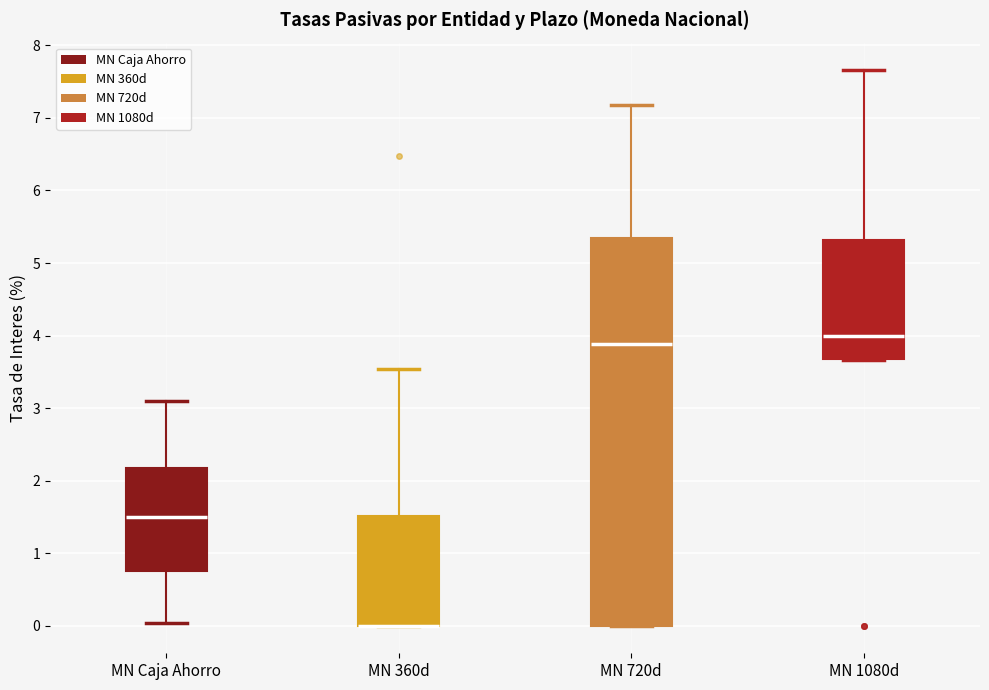

Reading left to right, read every box against the y-axis: the position of its median line, the range the box covers, and the ends of its whiskers. The values are not printed on the chart, so give them approximately, as read against the axis.

MN Caja Ahorro: median 1.5, box 0.8 to 2.2, whiskers 0.0 to 3.1
MN 360d: median 0.0 (drawn on the box's lower edge), box 0.0 to 1.5, whiskers 0.0 to 3.5
MN 720d: median 3.9, box 0.0 to 5.3, whiskers 0.0 to 7.2
MN 1080d: median 4.0, box 3.7 to 5.3, whiskers 3.7 to 7.7